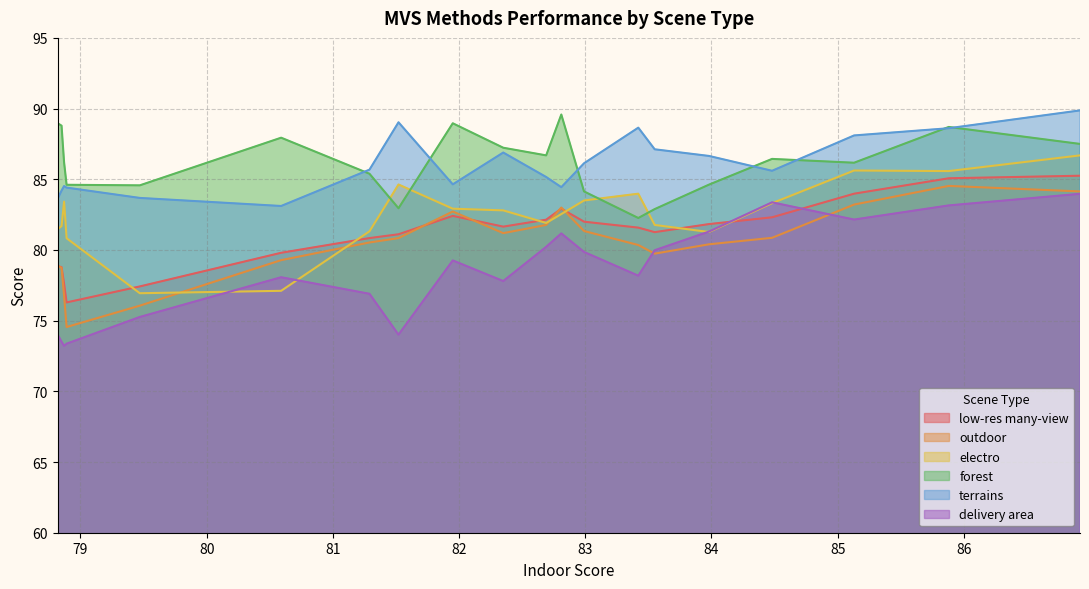

How many interior local peaks does the low-res many-view series have?

2